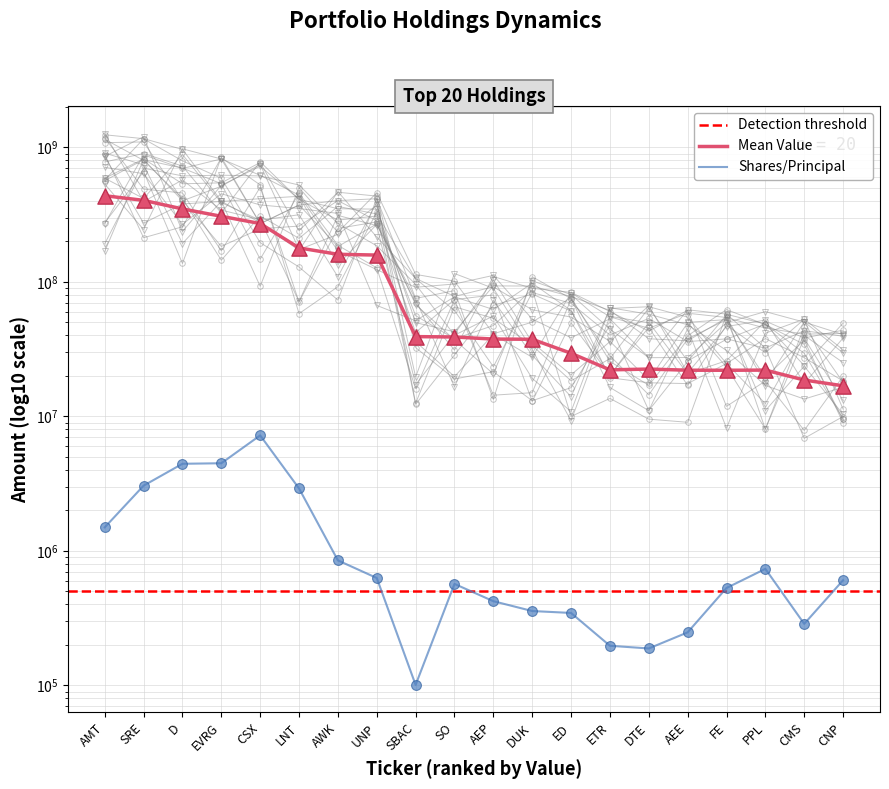

Which series reaches the minimum Y coordinate?

Shares